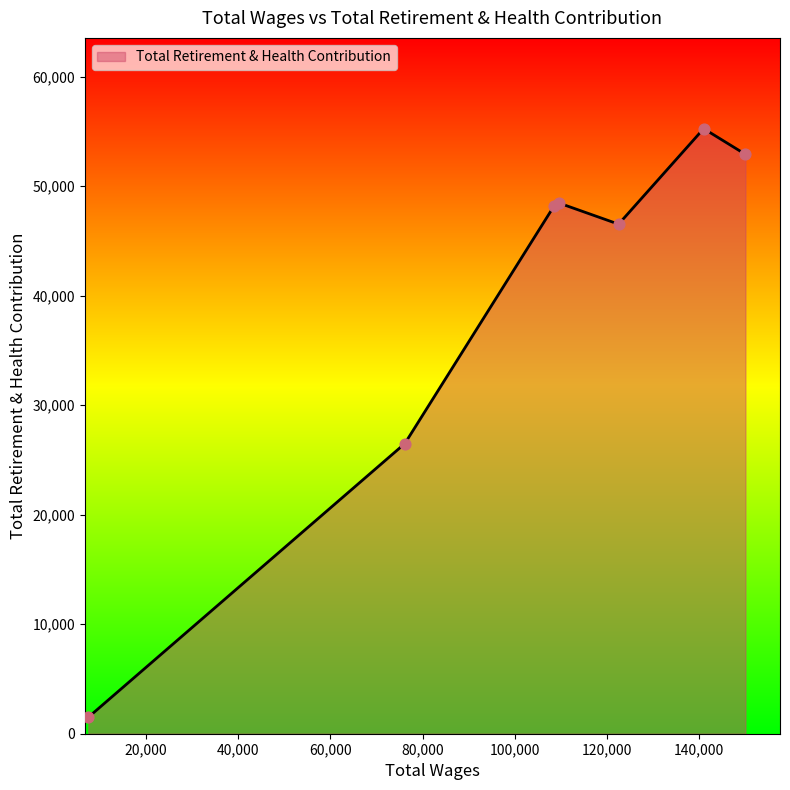

What is the greatest value displayed?

55245